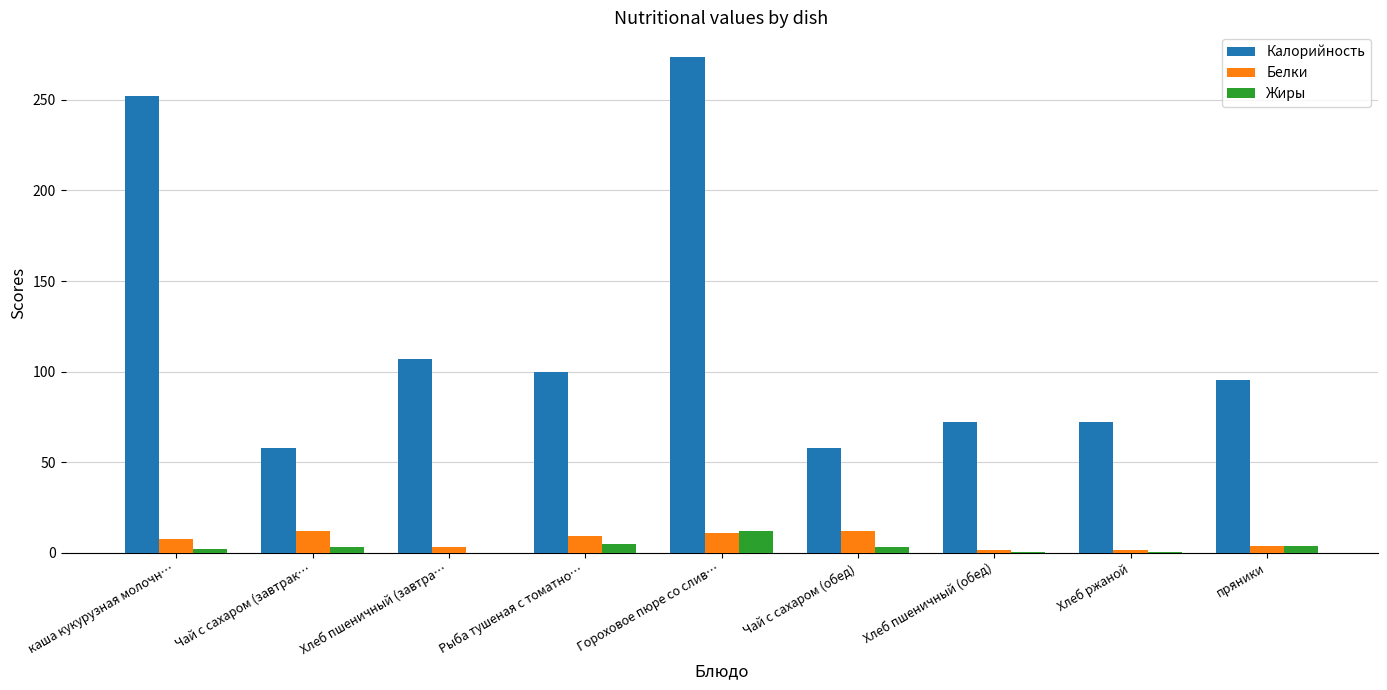

What is the maximum value shown in the chart?

273.6